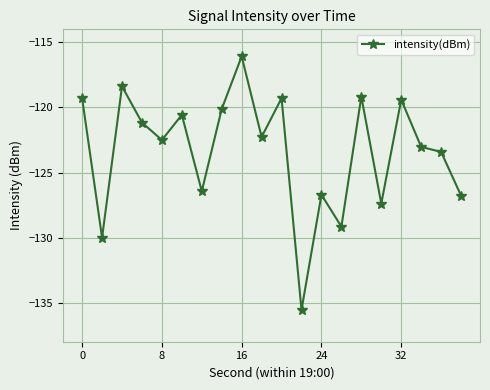

True or false: the data has more than 0 interior local peaks.

True